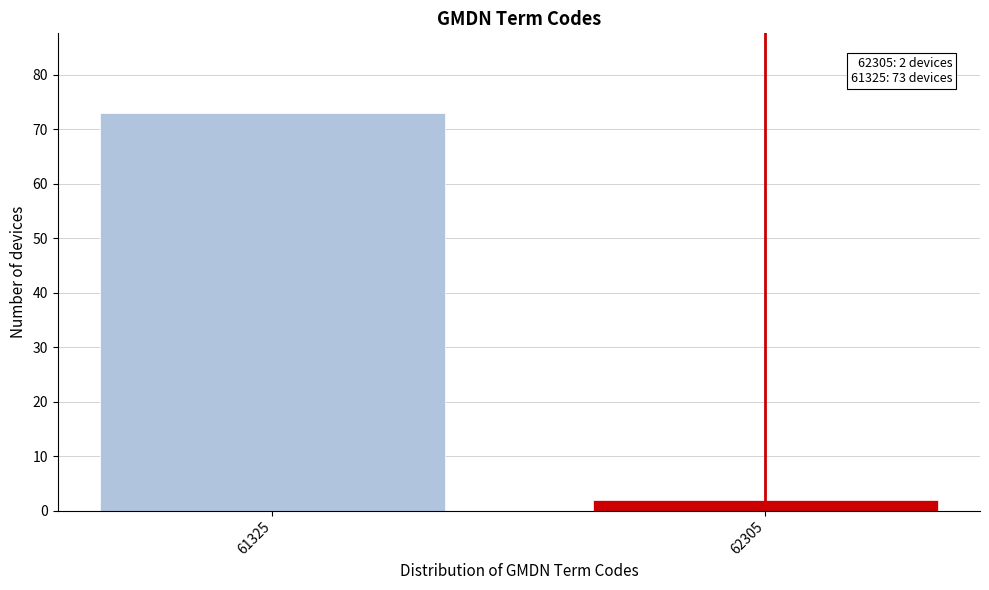

Reading left to right, transcribe all the data shown in this chart.

61325=73	62305=2